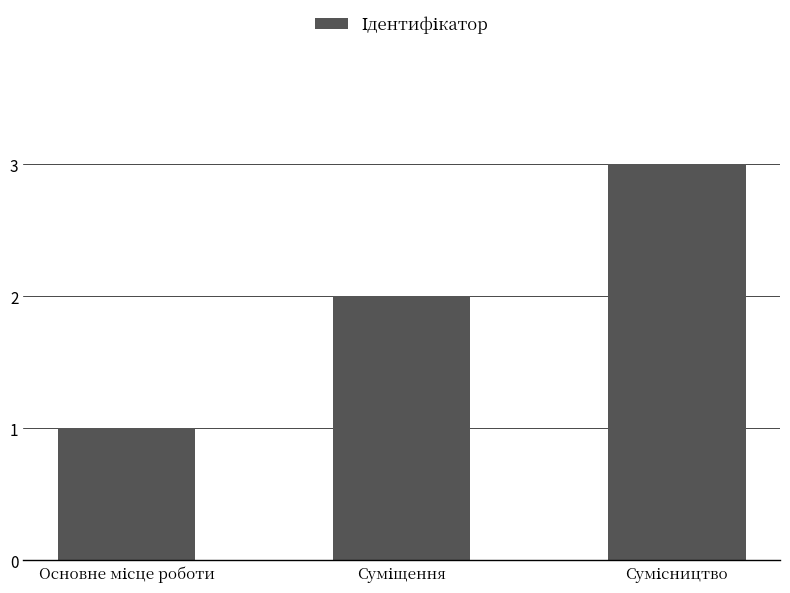

What is the sum of all values?

6